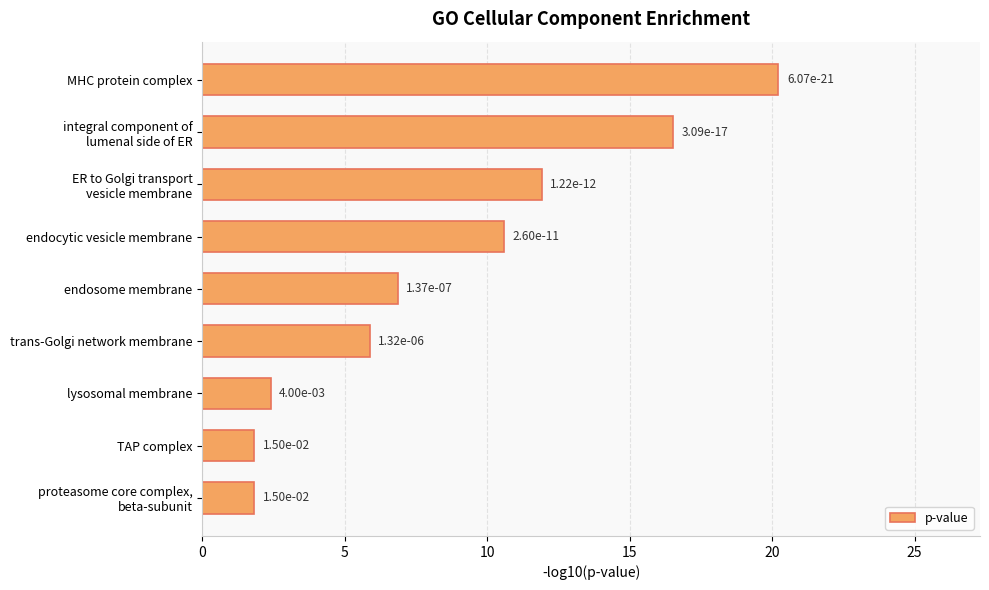

How many bars are there in total?

9